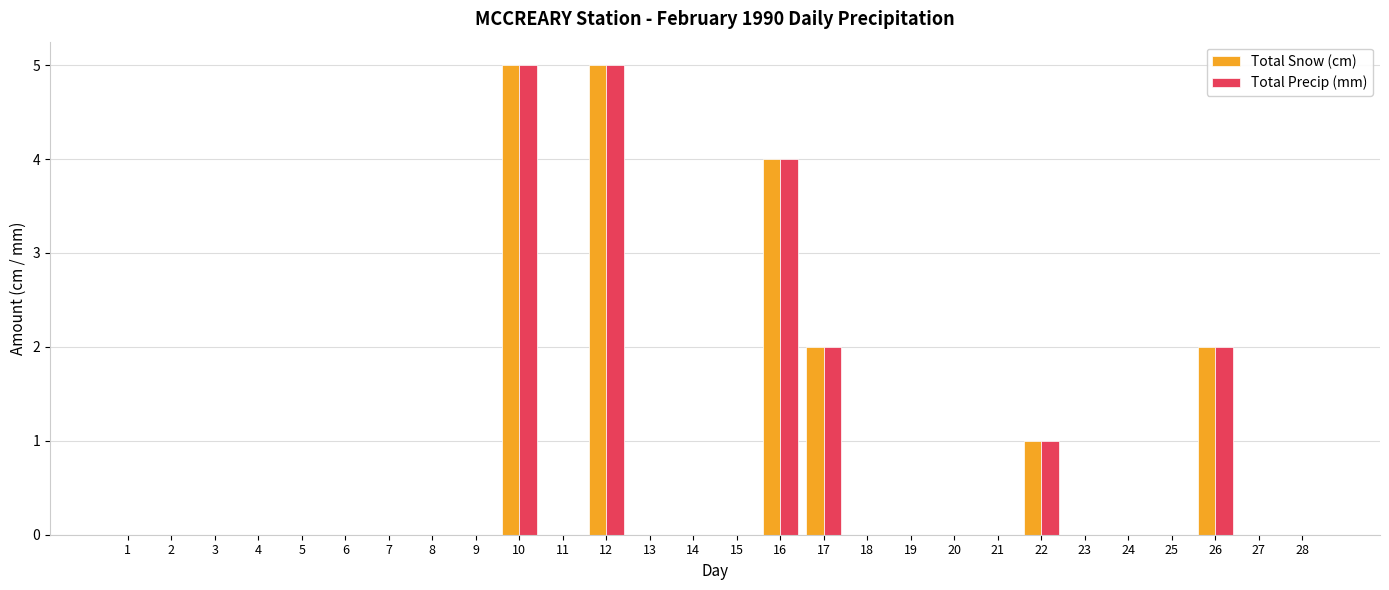

What is the average value of the Total Precip (mm) series?

1